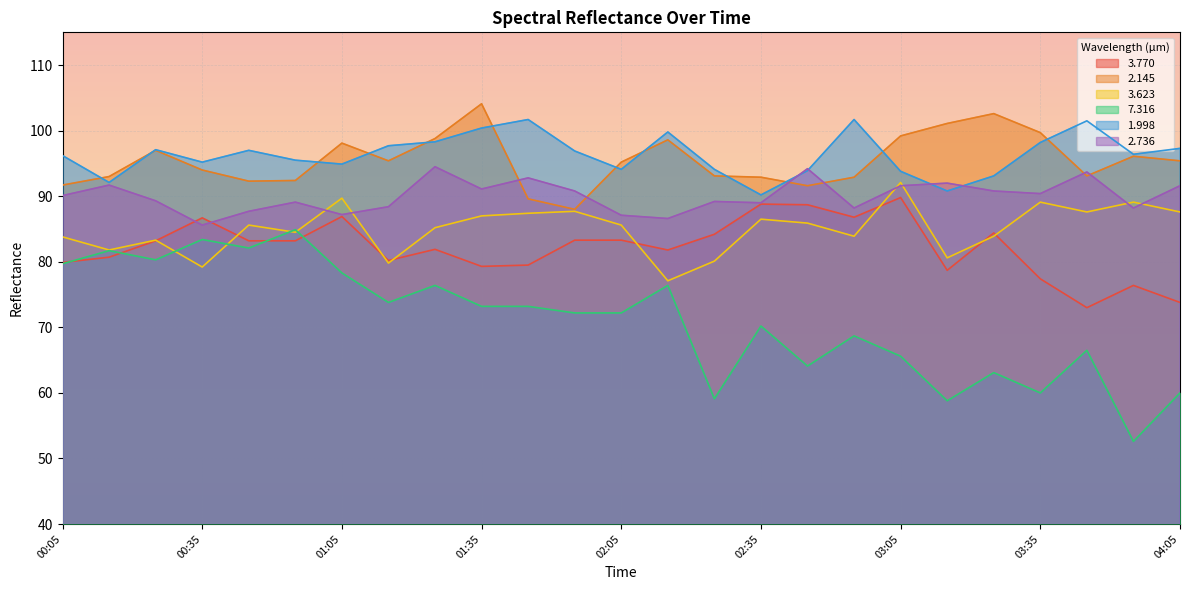

Which series ends up on top after the final intersection of 3.770 and 7.316?

3.770